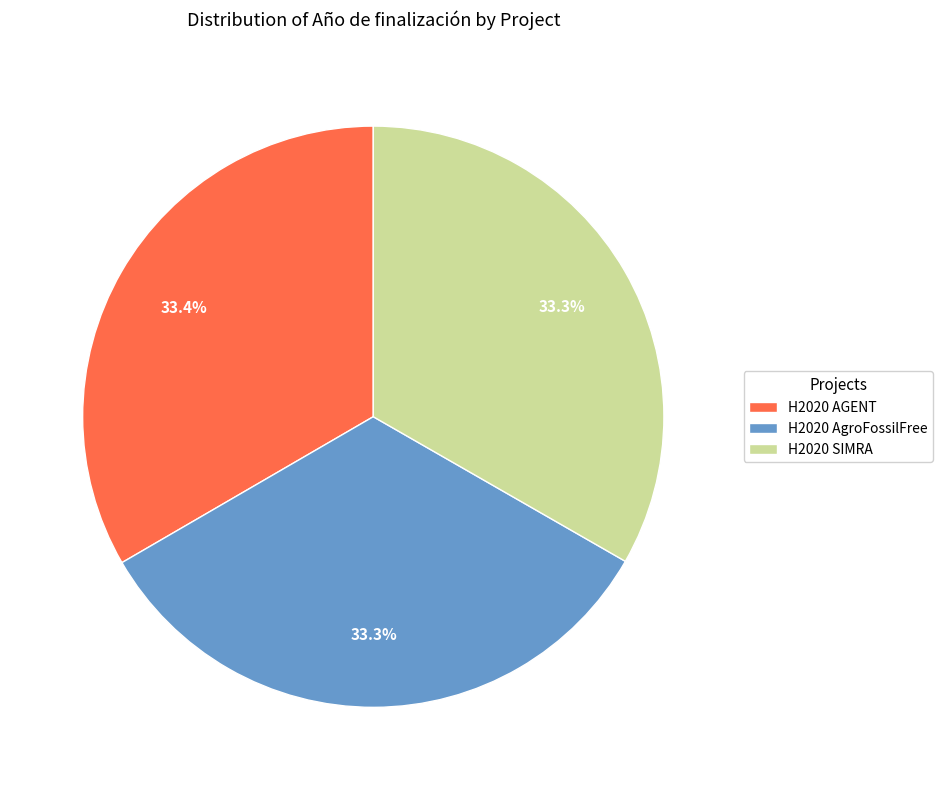

What percentage is the H2020 SIMRA slice, to the nearest percent?

33%